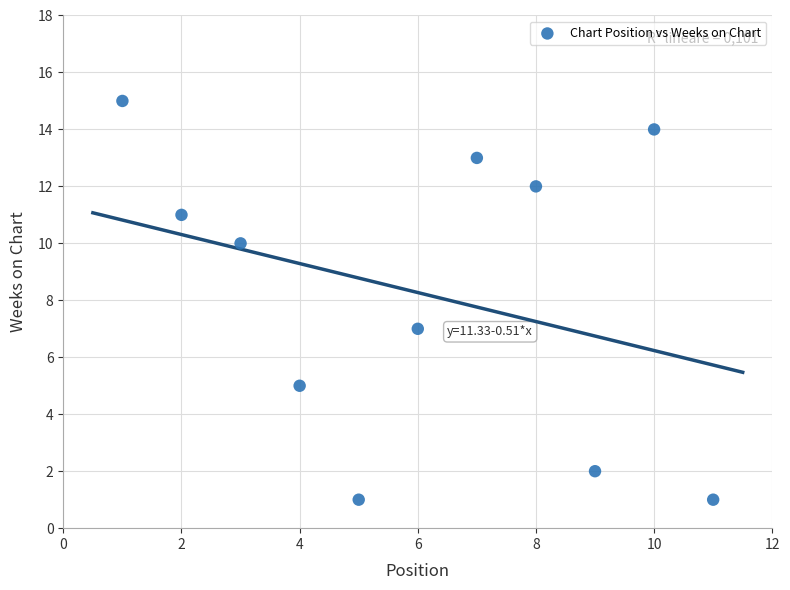

What Y value in the scatter plot is closest to 8?

7